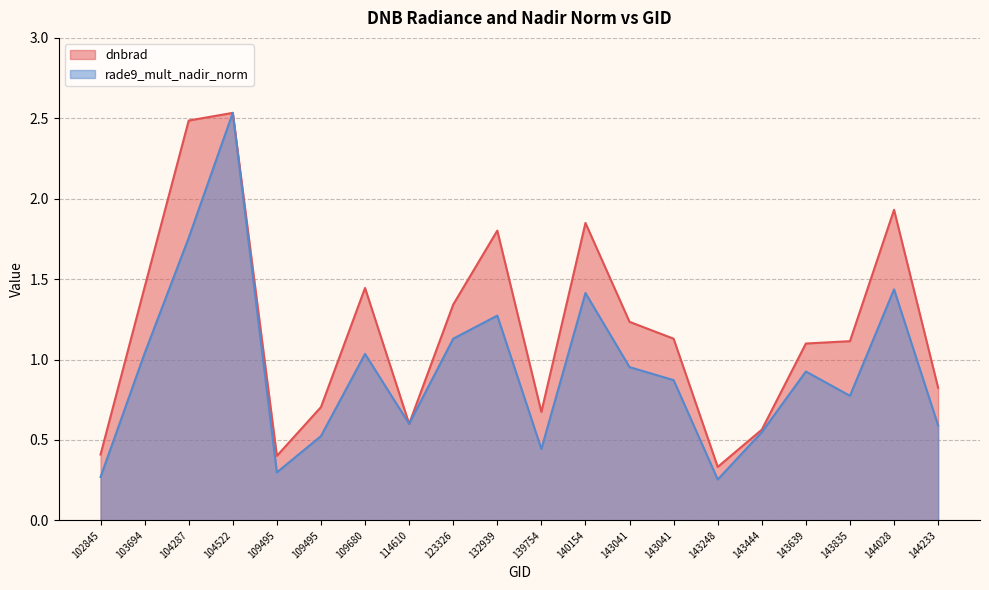

The dnbrad series shows 0.8 at 144233. True or false?

True